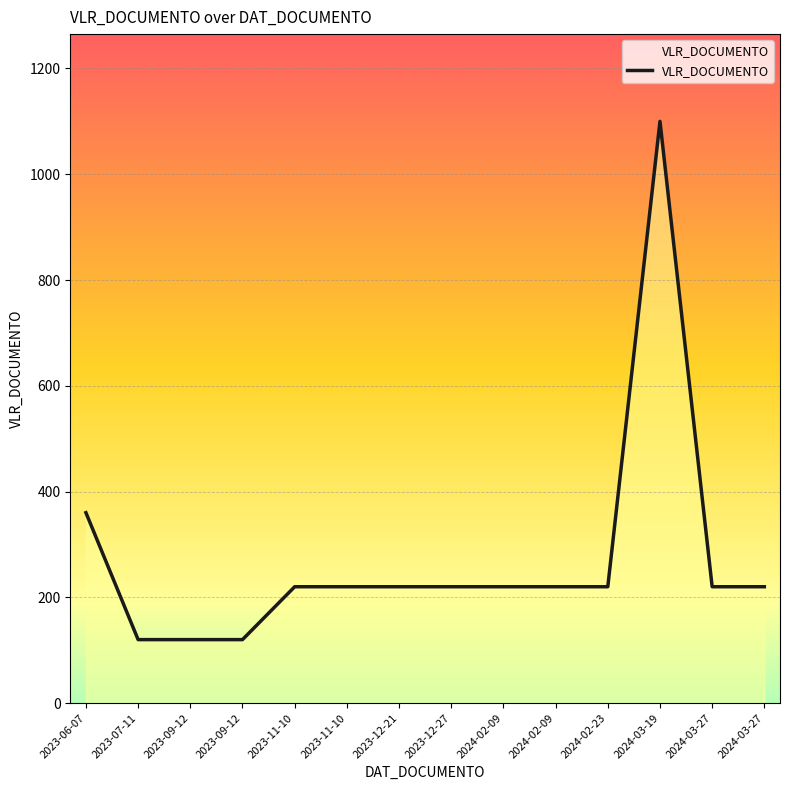

What is the difference between the maximum and minimum values?

980